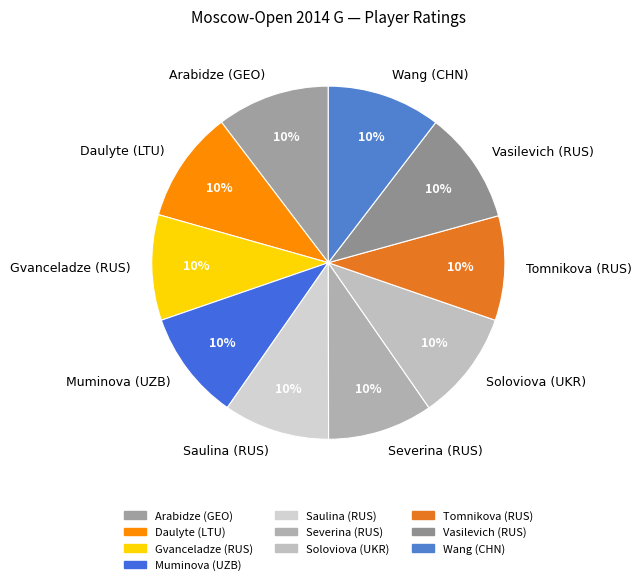

Count the number of slices in the pie.

10